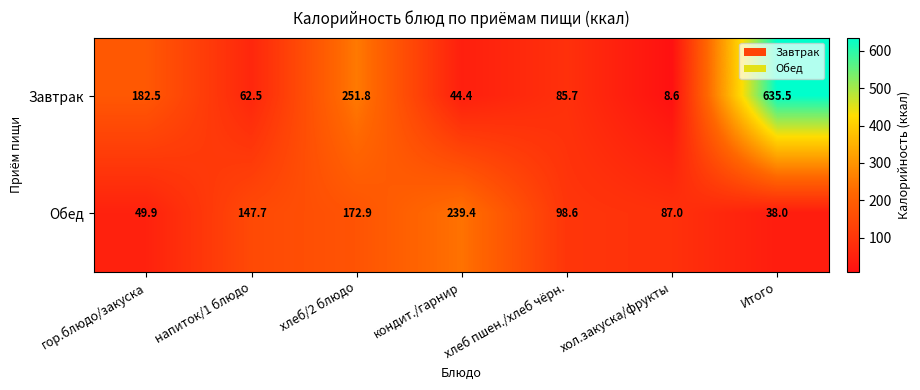

The Завтрак series shows 79.2 at кондит./гарнир. True or false?

False